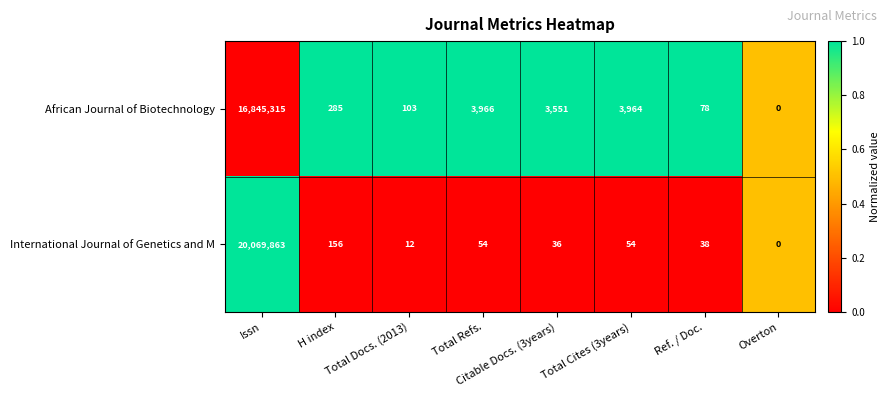

Rank the series by their maximum value, from lowest to highest.

African Journal of Biotechnology, International Journal of Genetics and M